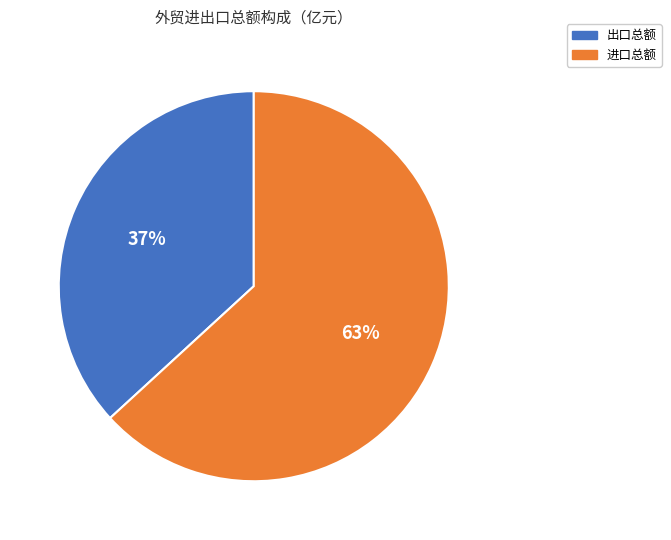

To the nearest percent, what is the average slice percentage?

50%